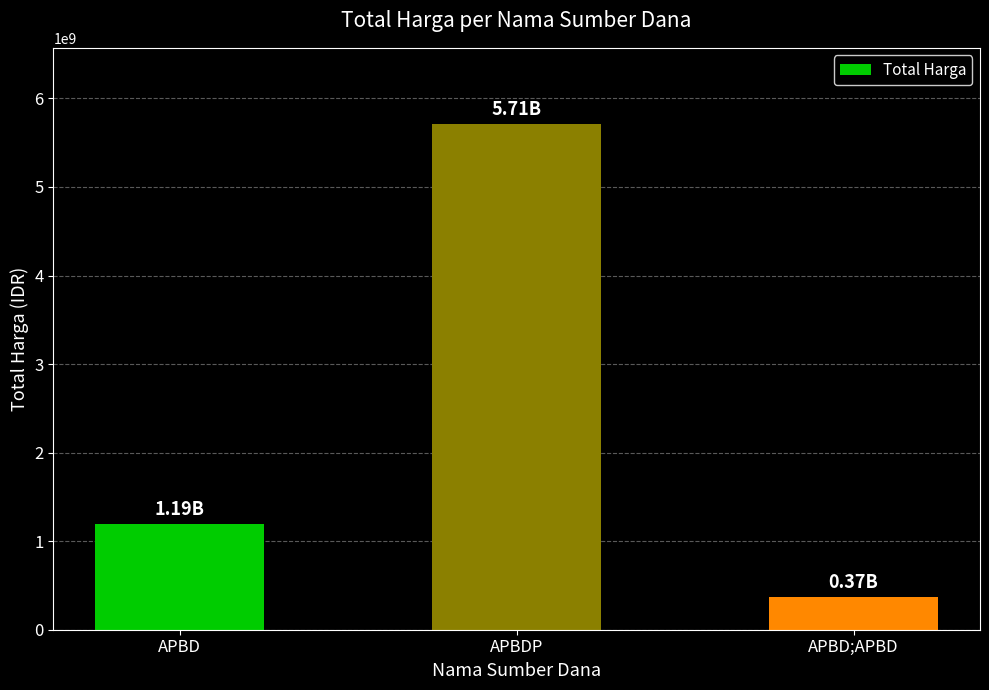

At which label is the value closest to 3043868870?

APBD